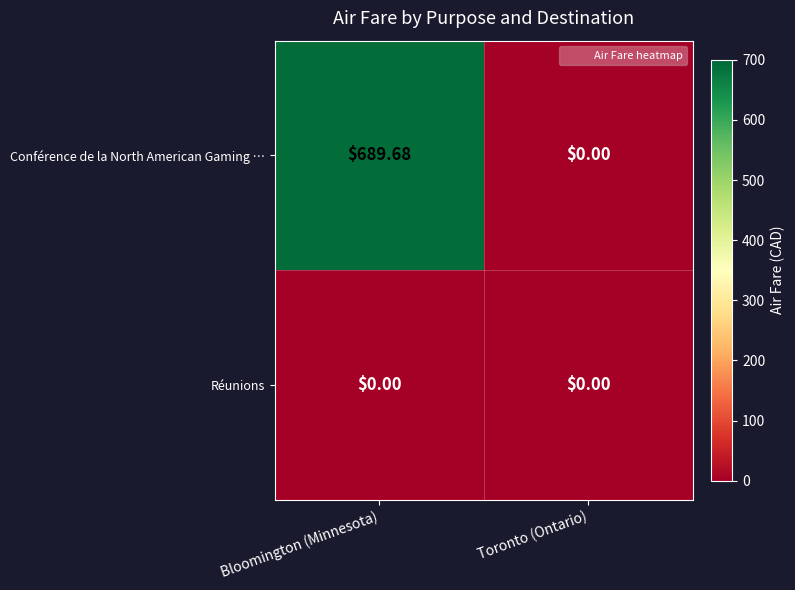

Rank the categories by Conférence de la North American Gaming … value from highest to lowest.

Bloomington (Minnesota), Toronto (Ontario)